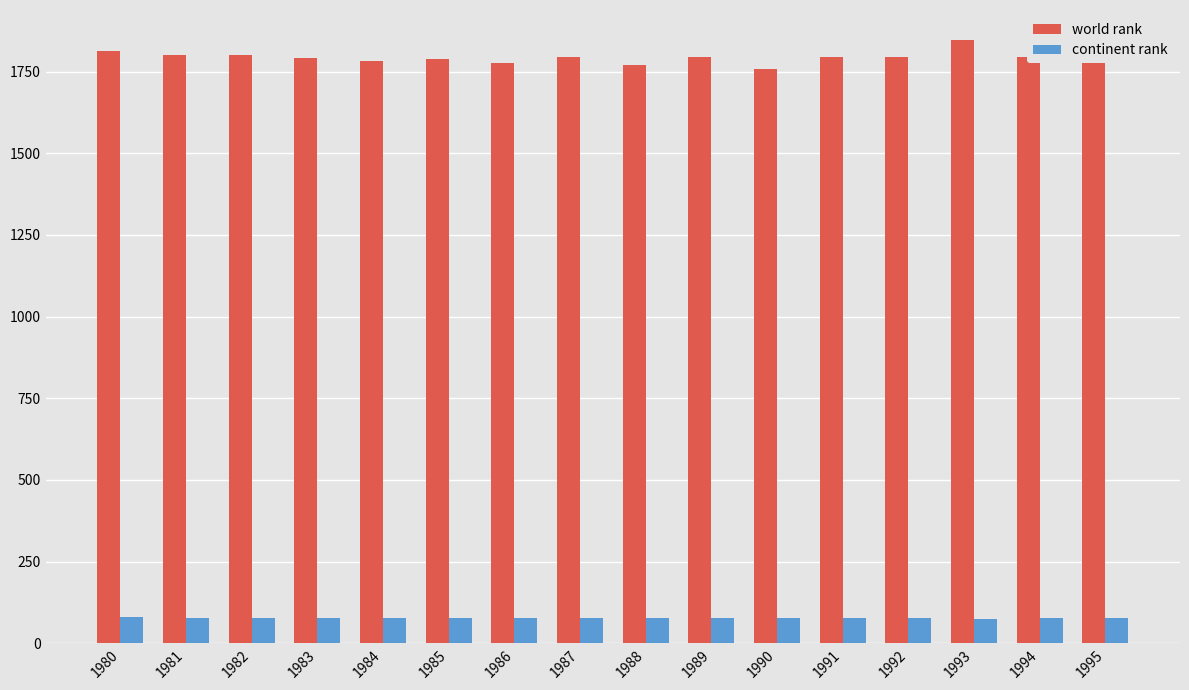

Are the bars horizontal?

No